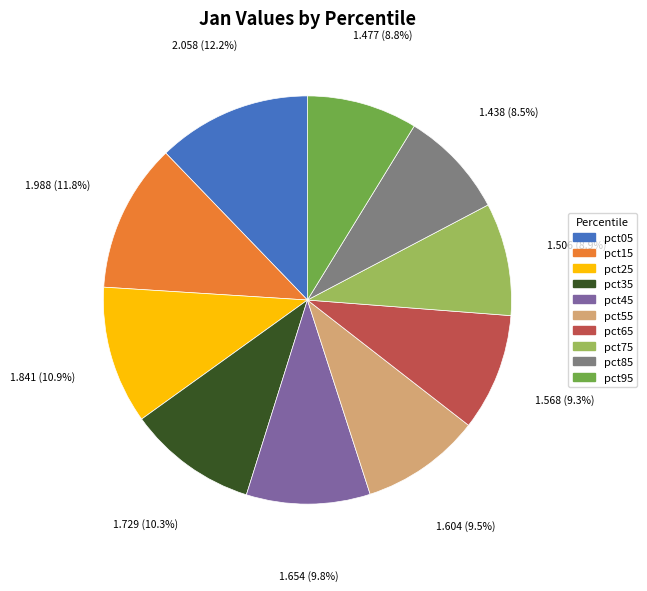

Approximately how many times larger is the value at pct35 compared to pct55?

1.1